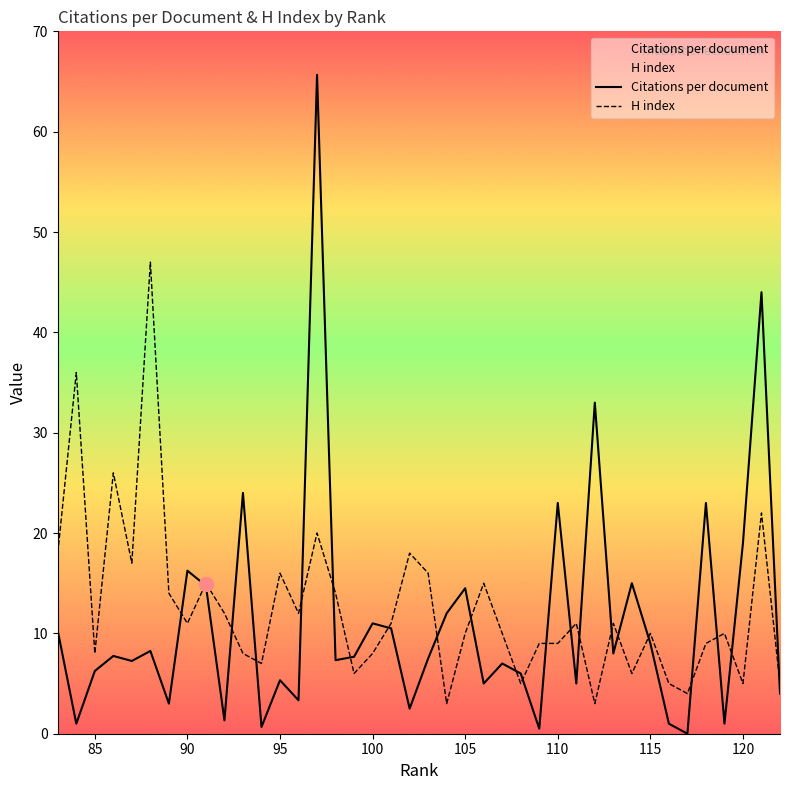

Is the value of Citations per document at 102 greater than the value of H index at 100?

No